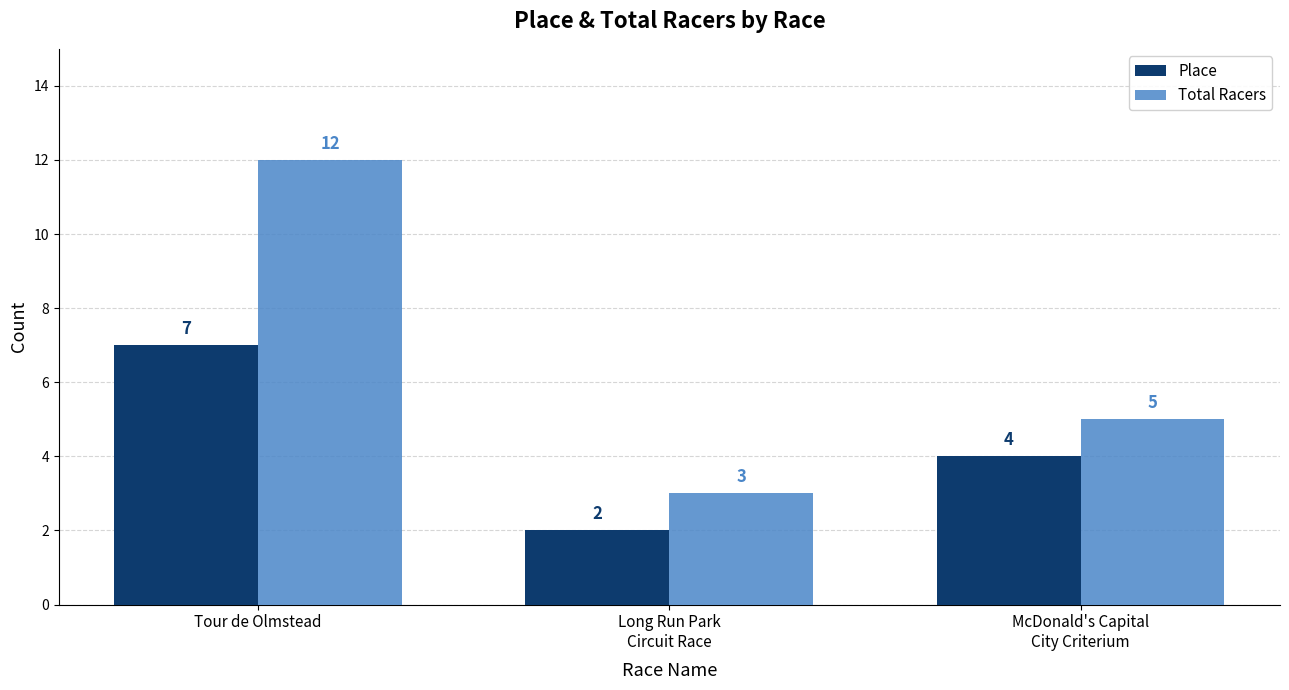

How many data points in Place are less than 4?

1